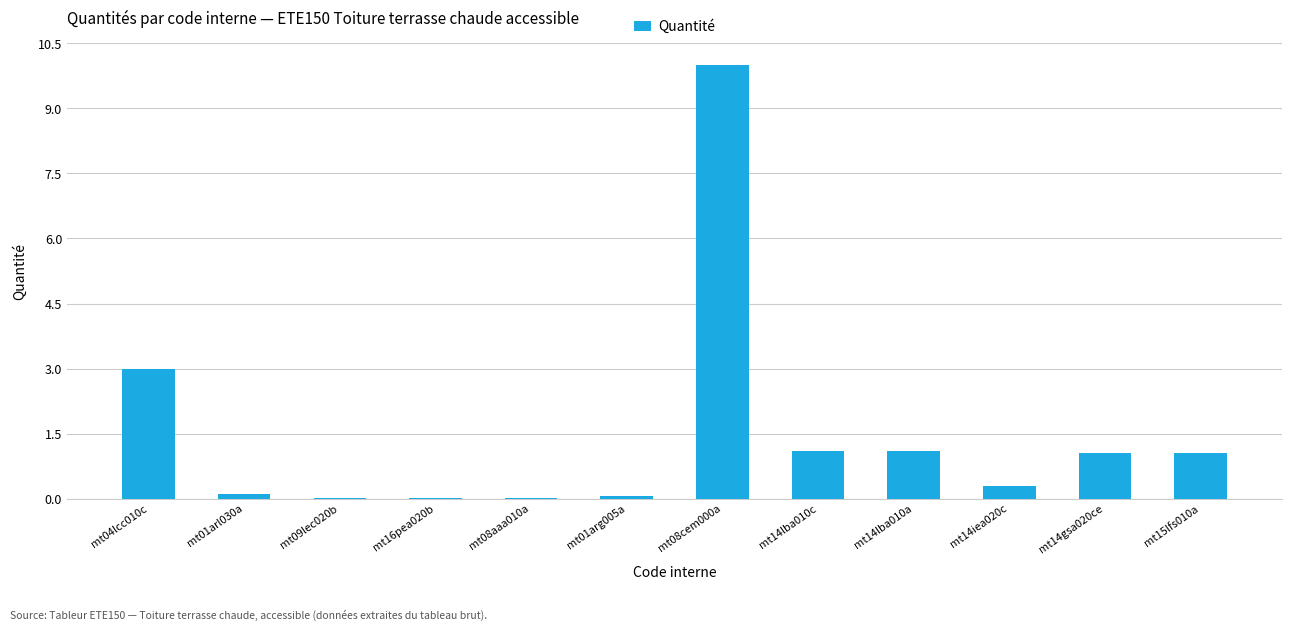

How many series are shown in this chart?

1